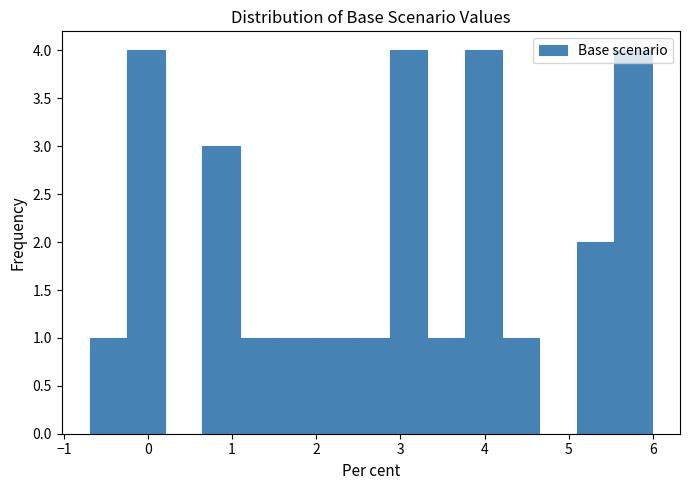

Reading left to right, list every bar in this chart as the range it spans on the x-axis followed by its height. Neither the bar edges nor the heights are printed on the chart, so give them approximately, as read against the axes.

-0.7 to -0.2: 1
-0.2 to 0.2: 4
0.2 to 0.6: 0
0.6 to 1.1: 3
1.1 to 1.5: 1
1.5 to 2.0: 1
2.0 to 2.4: 1
2.4 to 2.9: 1
2.9 to 3.3: 4
3.3 to 3.8: 1
3.8 to 4.2: 4
4.2 to 4.7: 1
4.7 to 5.1: 0
5.1 to 5.5: 2
5.5 to 6.0: 4